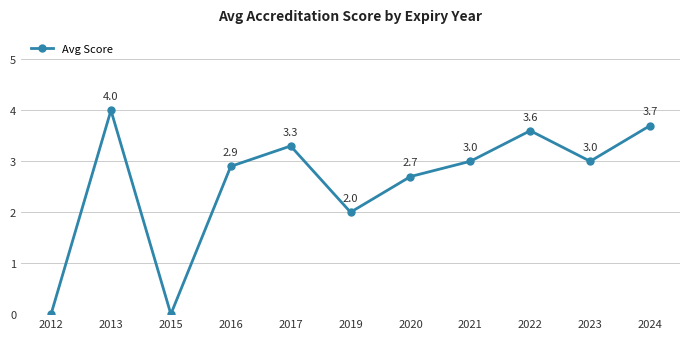

What is the maximum value shown in the chart?

4.0